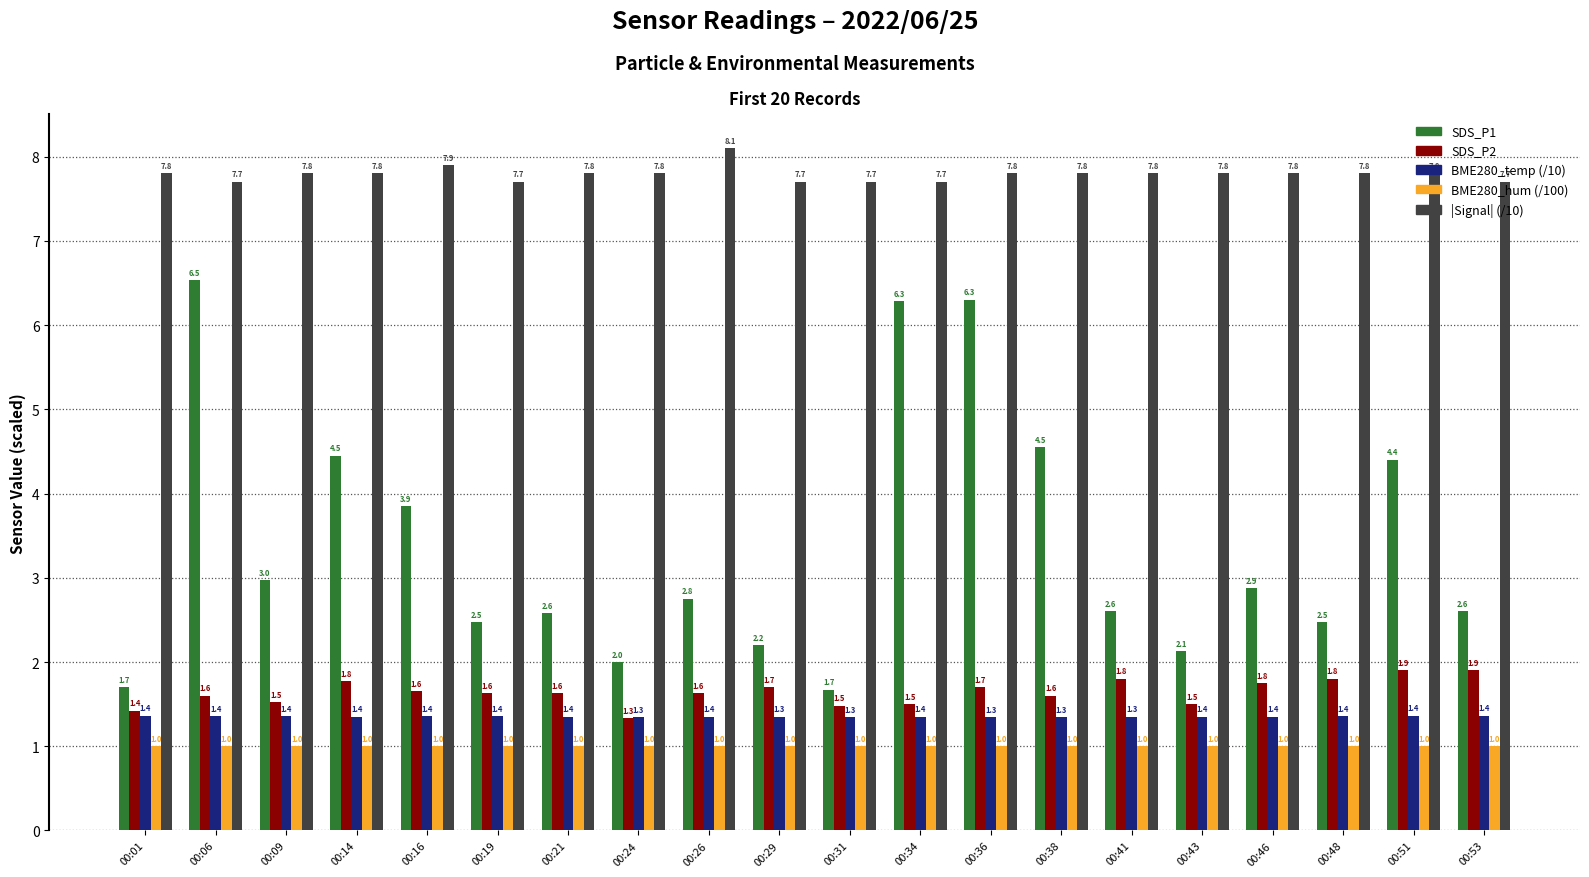

The value of BME280_temp (/10) at 00:19 is 0.7. True or false?

False